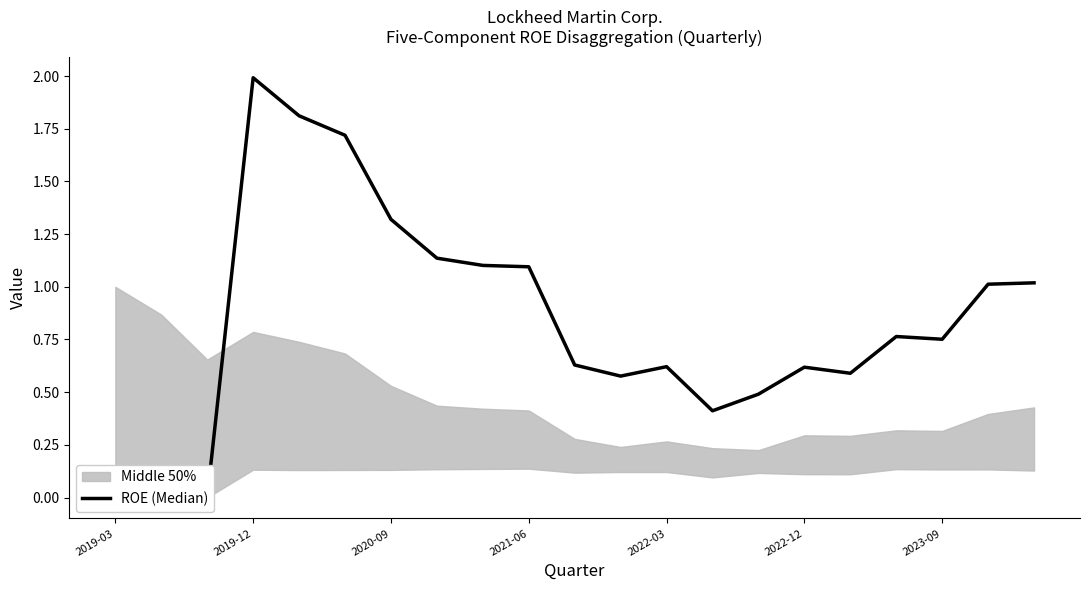

The value at 2022-03 is 2.9. True or false?

False